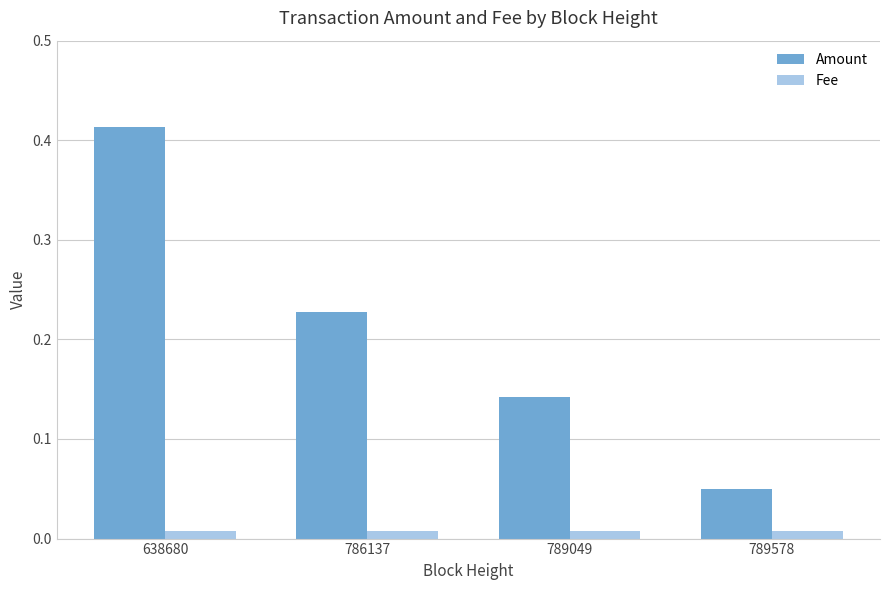

List the labels in order of Amount value, smallest first.

789578, 789049, 786137, 638680